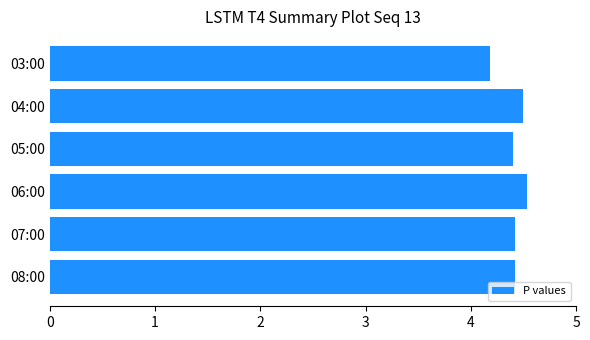

Reading bottom to top, what are all the values shown in this chart?

08:00=4.4	07:00=4.4	06:00=4.5	05:00=4.4	04:00=4.5	03:00=4.2